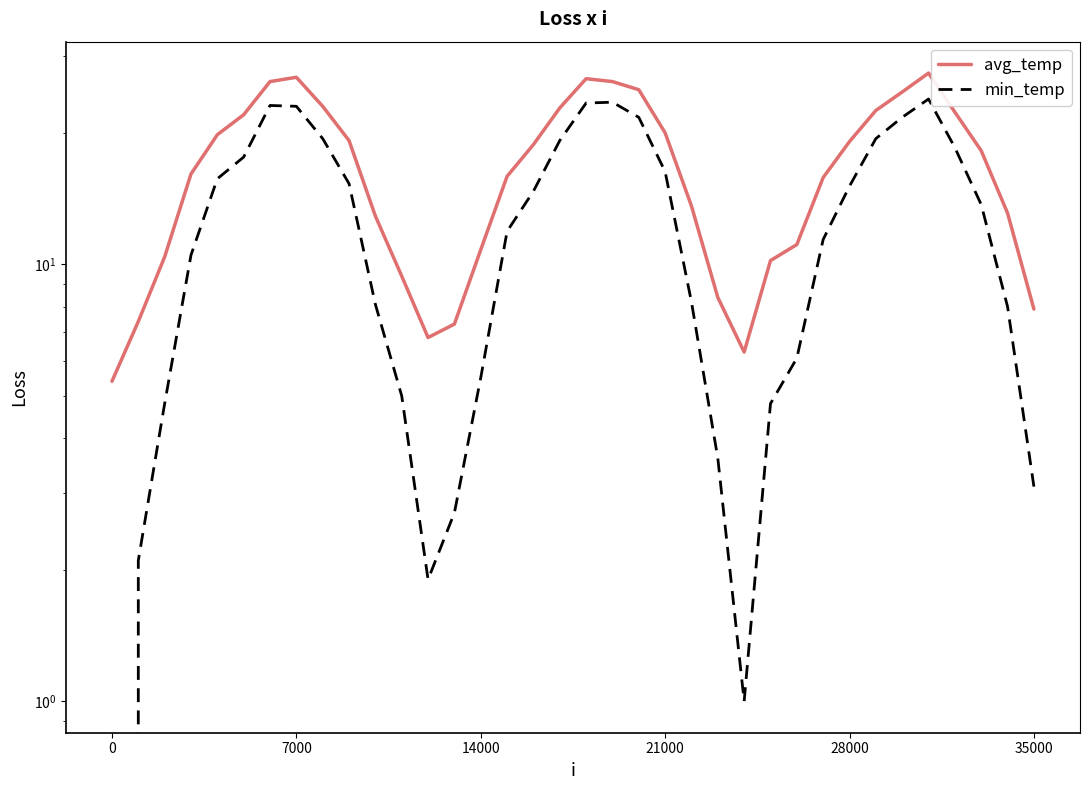

Is this an area chart (filled region under the line)?

No